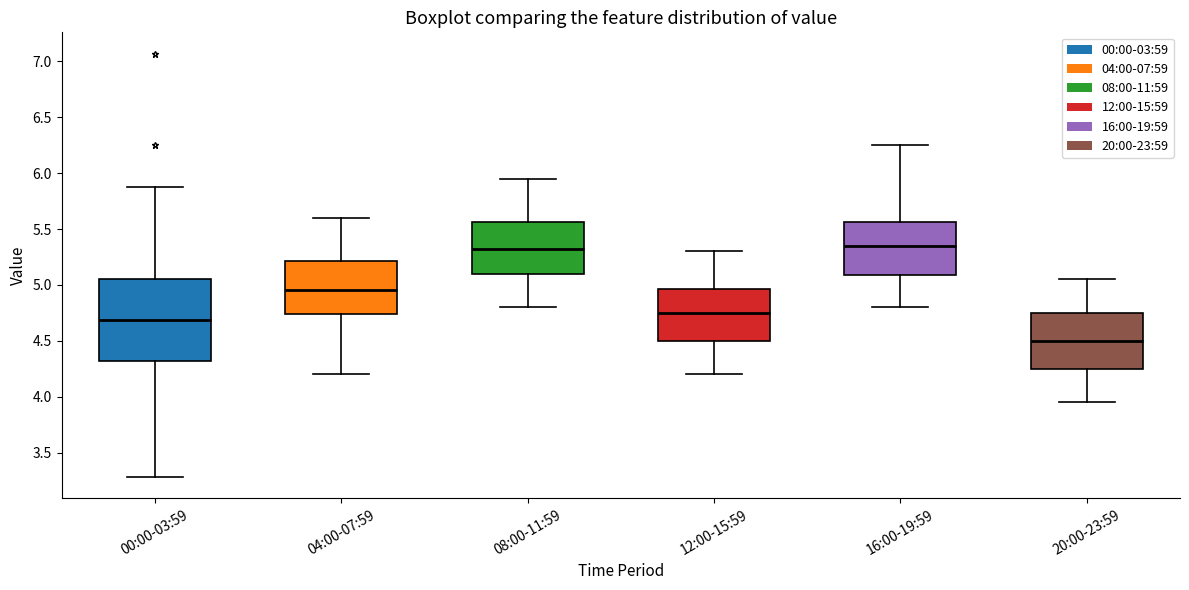

Which box's median line is the lowest?

20:00-23:59